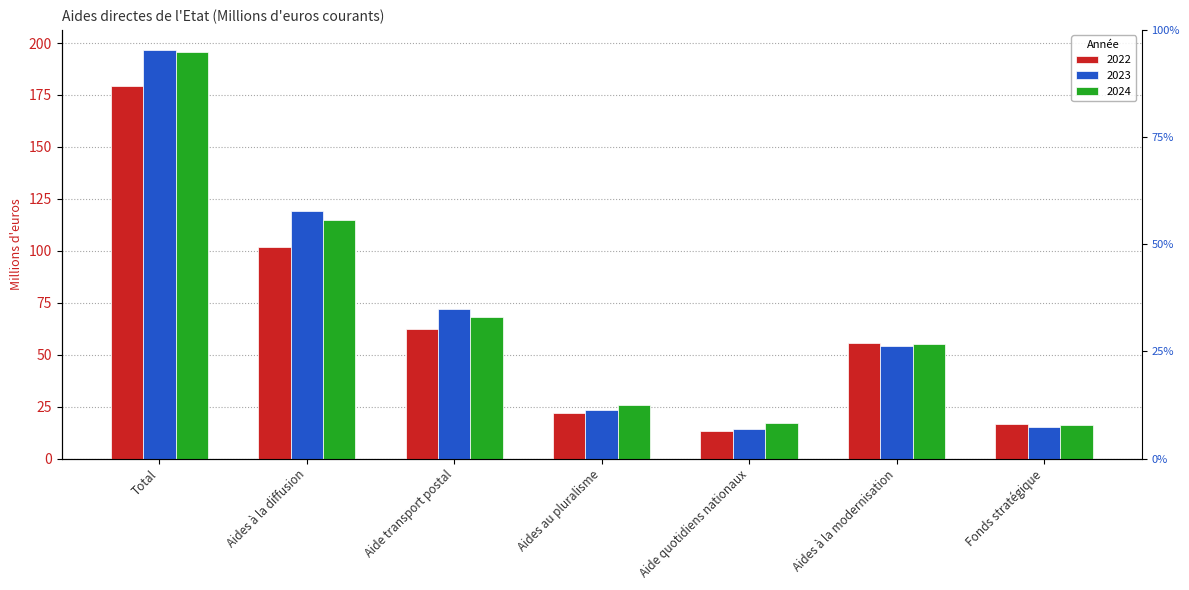

What is the spread (max minus min) of values at Fonds stratégique?

1.1